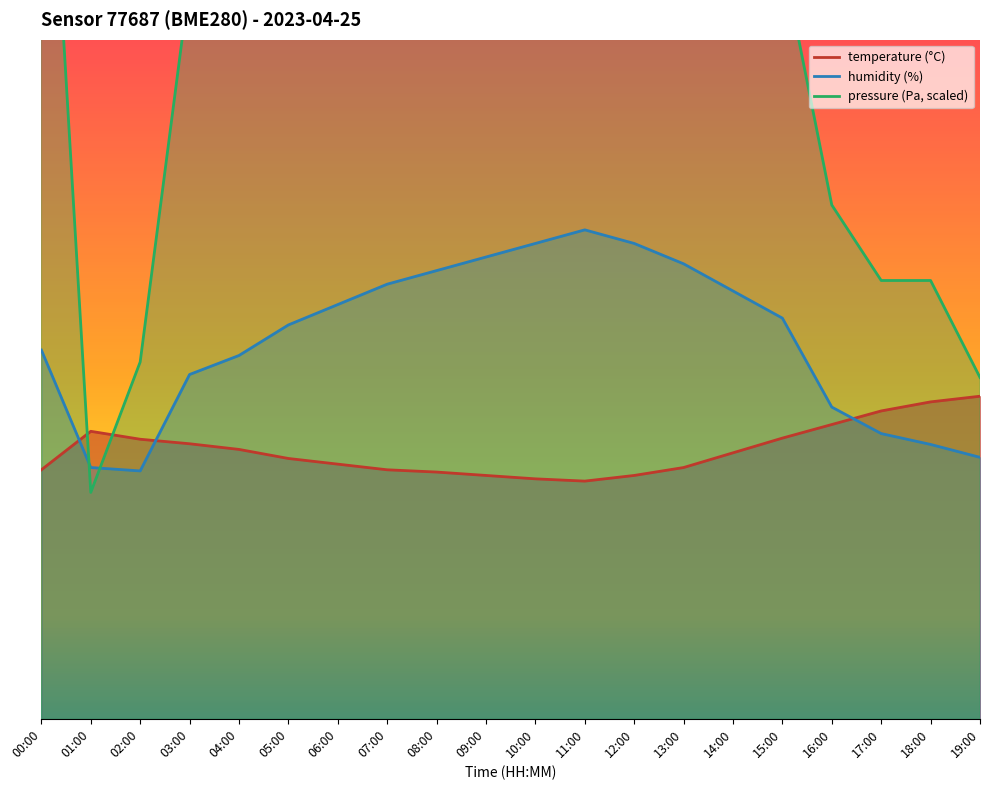

Reading right to left, list all the values displayed in this chart.

temperature: 19:00=12.8	18:00=12.8	17:00=12.7	16:00=12.6	15:00=12.5	14:00=12.3	13:00=12.2	12:00=12.2	11:00=12.1	10:00=12.1	09:00=12.2	08:00=12.2	07:00=12.2	06:00=12.2	05:00=12.3	04:00=12.4	03:00=12.4	02:00=12.5	01:00=12.5	00:00=12.2
humidity: 19:00=12.3	18:00=12.4	17:00=12.5	16:00=12.8	15:00=13.5	14:00=13.8	13:00=14.0	12:00=14.2	11:00=14.3	10:00=14.2	09:00=14.1	08:00=14.0	07:00=13.8	06:00=13.7	05:00=13.5	04:00=13.2	03:00=13.0	02:00=12.2	01:00=12.2	00:00=13.3
pressure_norm: 19:00=13.0	18:00=13.9	17:00=13.9	16:00=14.5	15:00=16.7	14:00=18.8	13:00=20.5	12:00=21.4	11:00=22.0	10:00=21.8	09:00=21.6	08:00=21.4	07:00=20.9	06:00=20.5	05:00=20.0	04:00=18.3	03:00=16.5	02:00=13.2	01:00=12.0	00:00=19.3